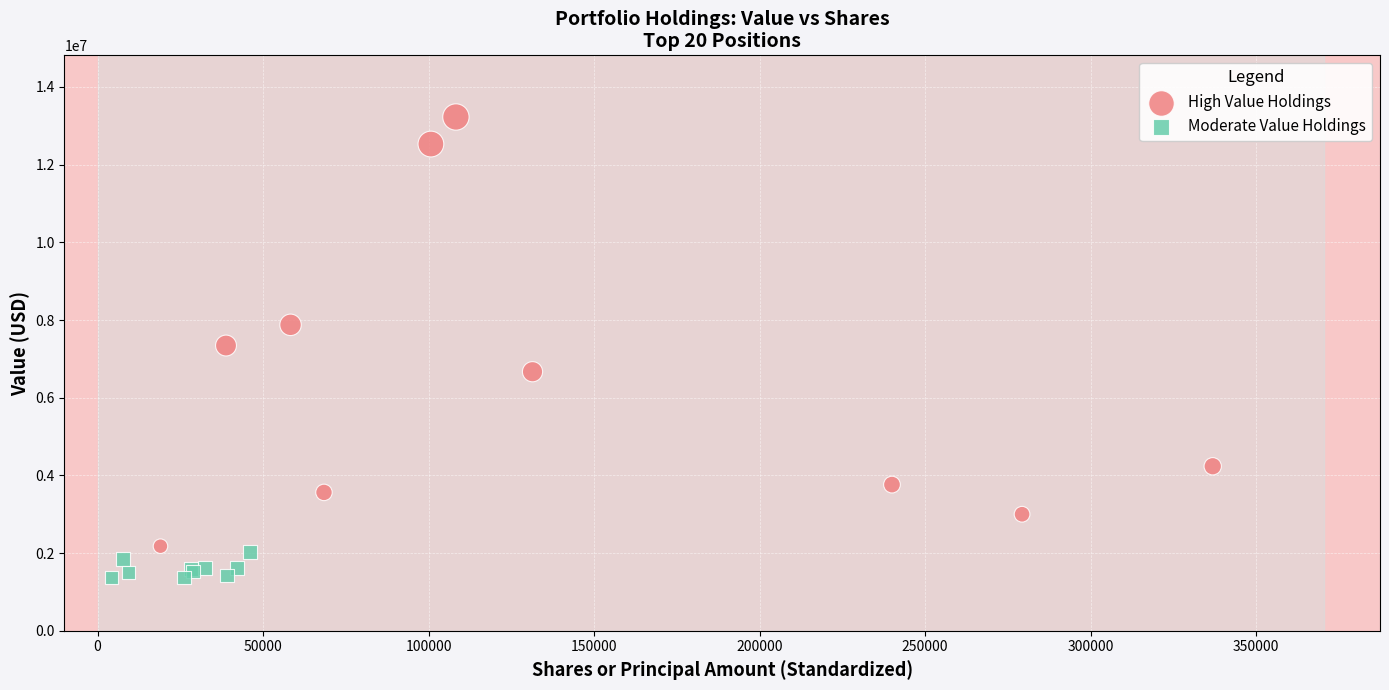

What are all the series names shown in the legend?

High Value Holdings, Moderate Value Holdings